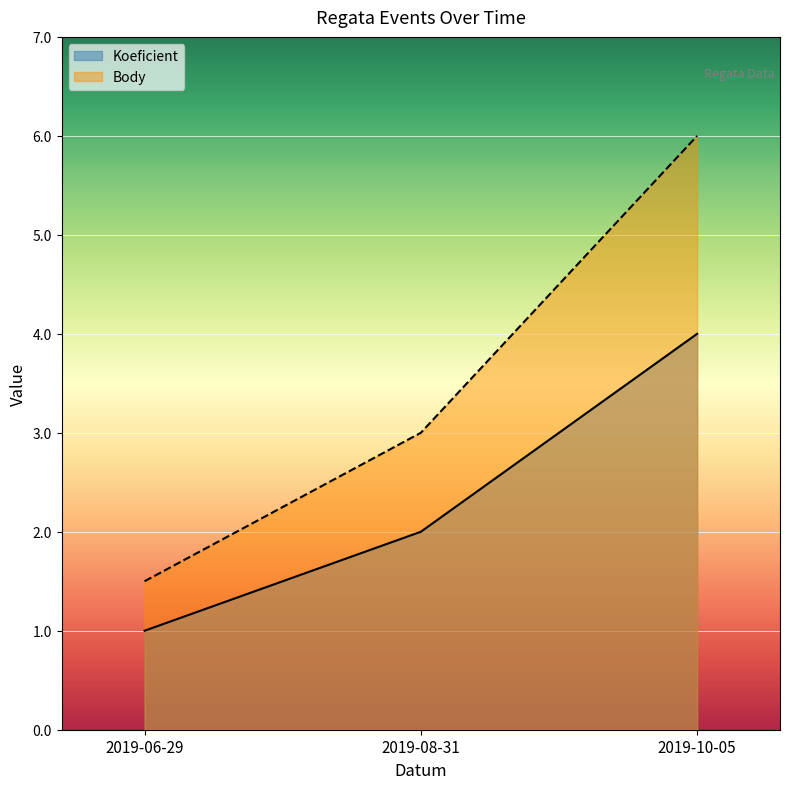

At which label is Body closest to 3?

2019-08-31